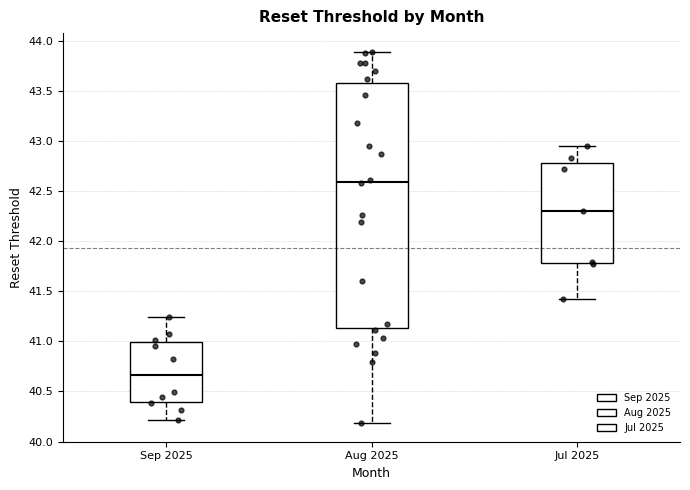

Reading left to right, transcribe this box plot: for each box, give where its median line is, the range the box spans, and where its two whiskers end, as read against the y-axis. The values are not printed on the chart, so give them approximately, as read against the axis.

Sep 2025: median 40.65, box 40.40 to 41.00, whiskers 40.20 to 41.25
Aug 2025: median 42.60, box 41.15 to 43.60, whiskers 40.20 to 43.90
Jul 2025: median 42.30, box 41.80 to 42.80, whiskers 41.40 to 42.95